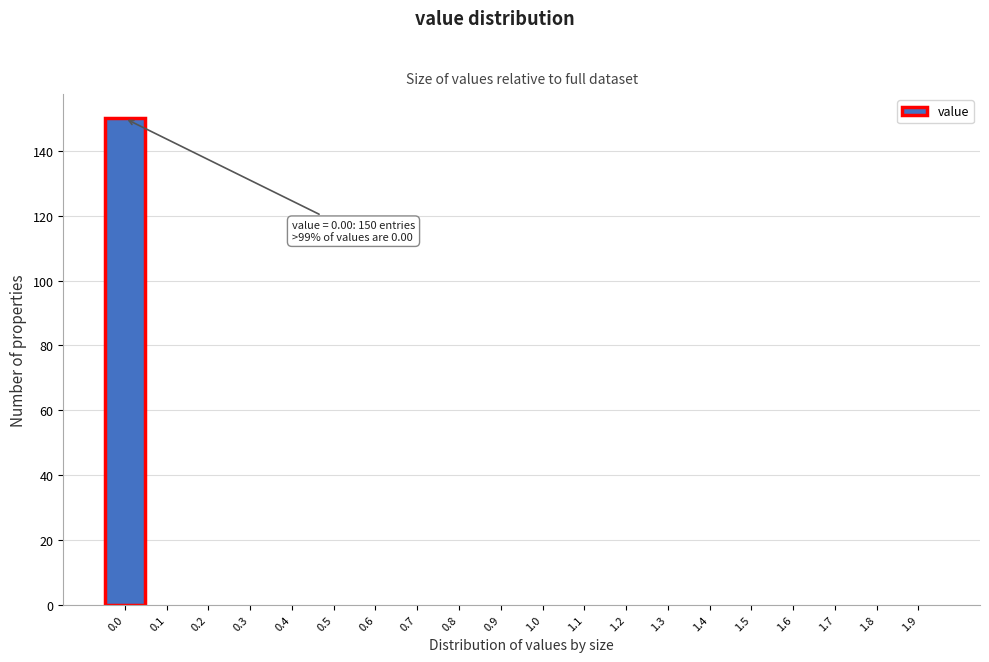

Reading left to right, transcribe all the data shown in this chart.

0.0=150	0.1=0	0.2=0	0.3=0	0.4=0	0.5=0	0.6=0	0.7=0	0.8=0	0.9=0	1.0=0	1.1=0	1.2=0	1.3=0	1.4=0	1.5=0	1.6=0	1.7=0	1.8=0	1.9=0